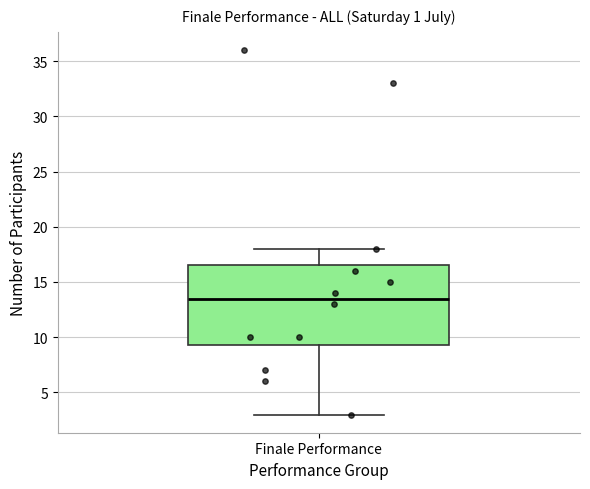

Where is the upper edge of the box for Finale Performance on the y-axis? The values are not printed on the chart, so give them approximately, as read against the axis.

16.5